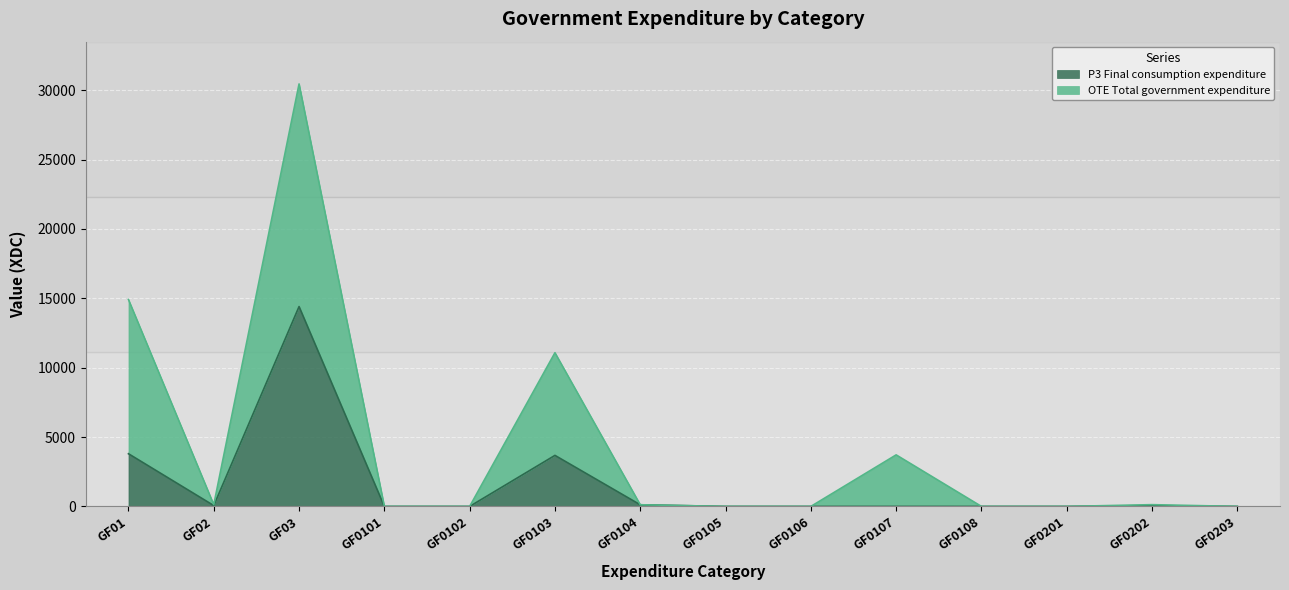

Where is OTE Total government expenditure nearest to the value 8025?

GF0103